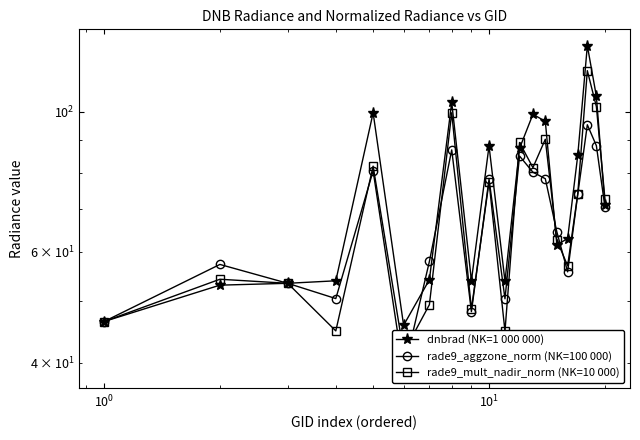

Which series has the widest spread of values?

dnbrad (NK=1 000 000)